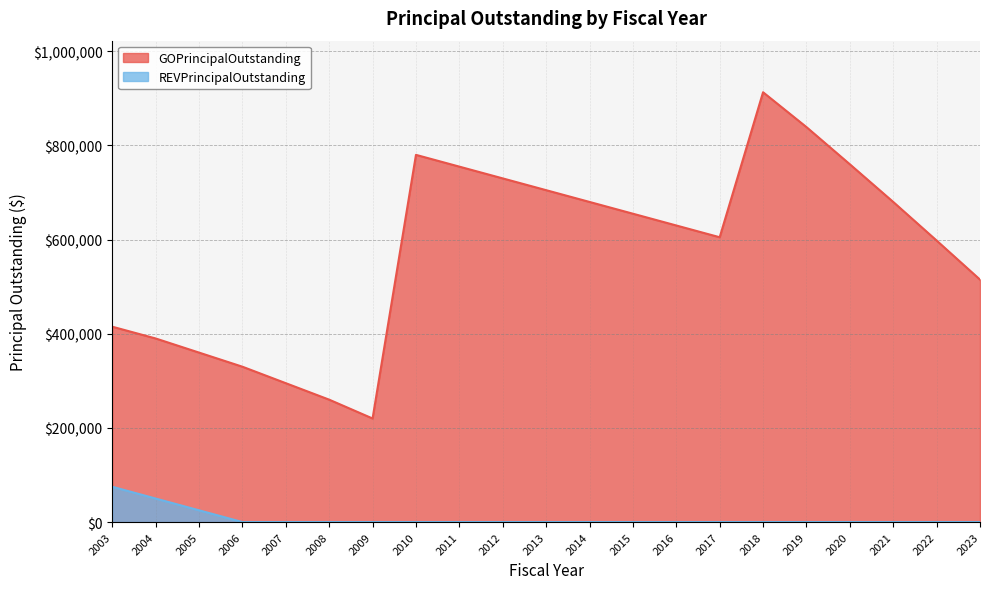

At which label does GOPrincipalOutstanding first exceed 630000?

2010